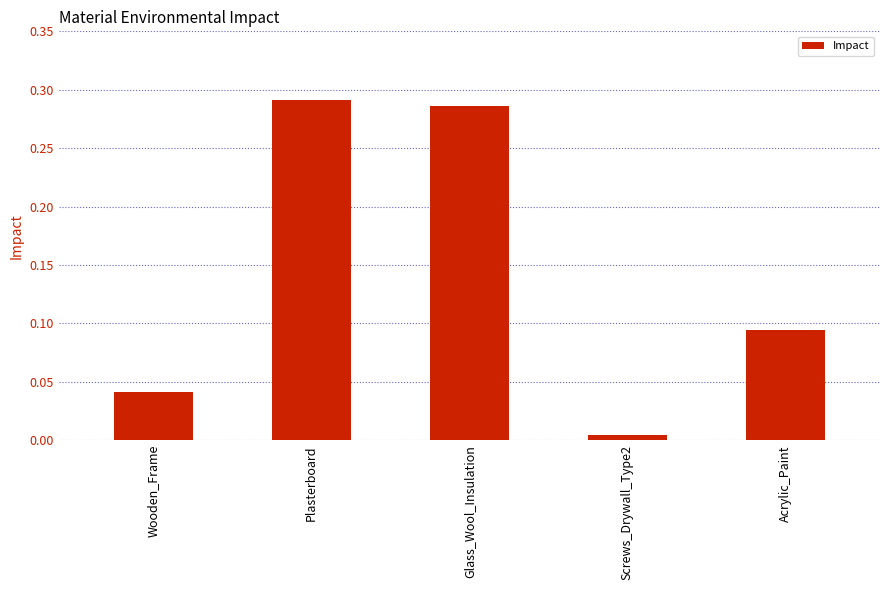

True or false: the data shows 0.1 at Wooden_Frame.

False